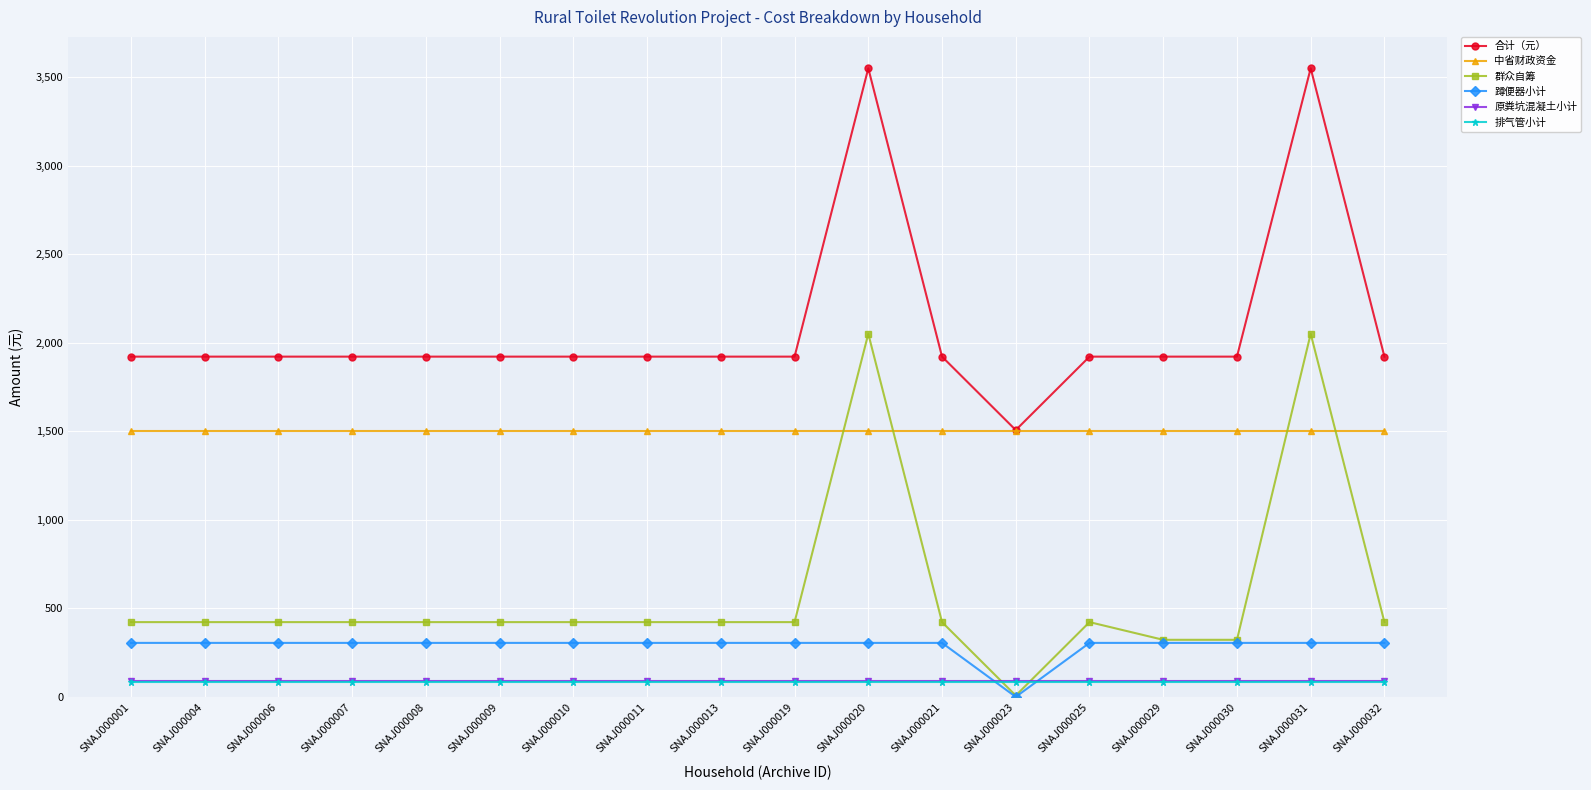

True or false: 中省财政资金 and 排气管小计 cross at least once.

False